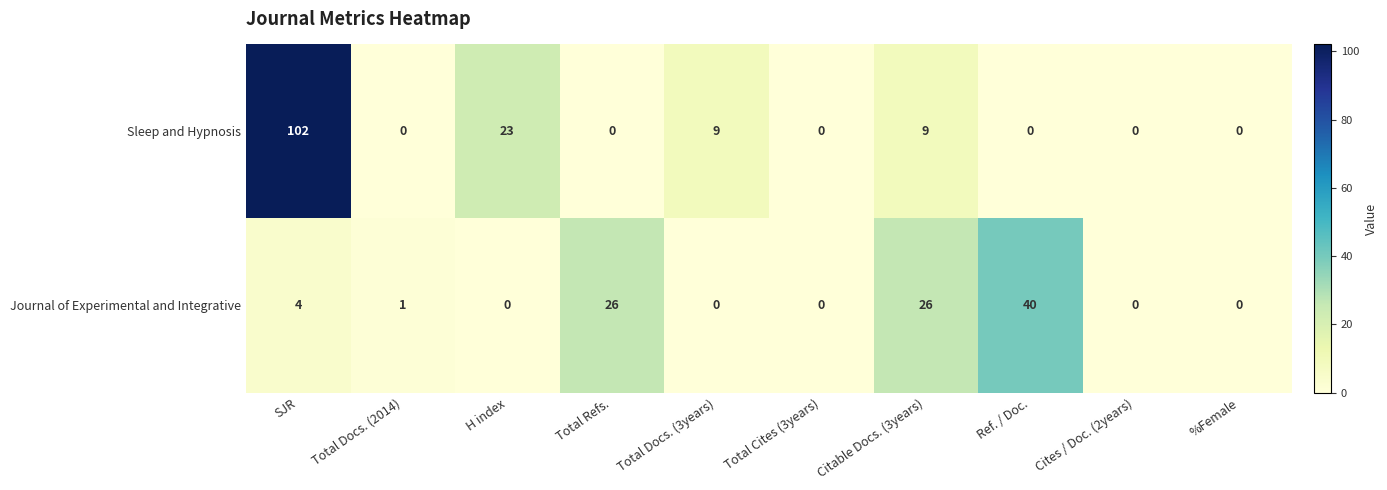

Which series has the largest total across all categories?

Sleep and Hypnosis